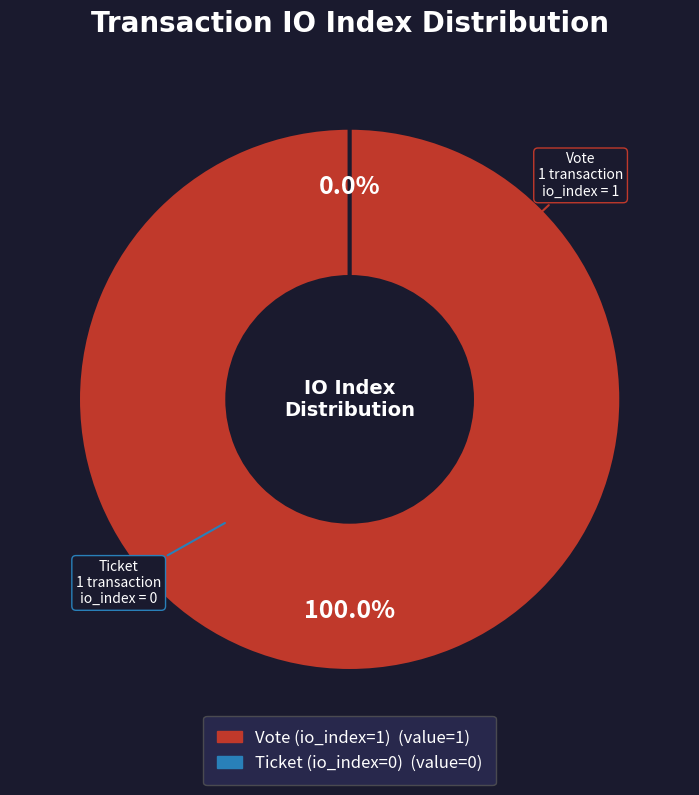

What percentage do Ticket (io_index=0) and Vote (io_index=1) together represent?

100.0%